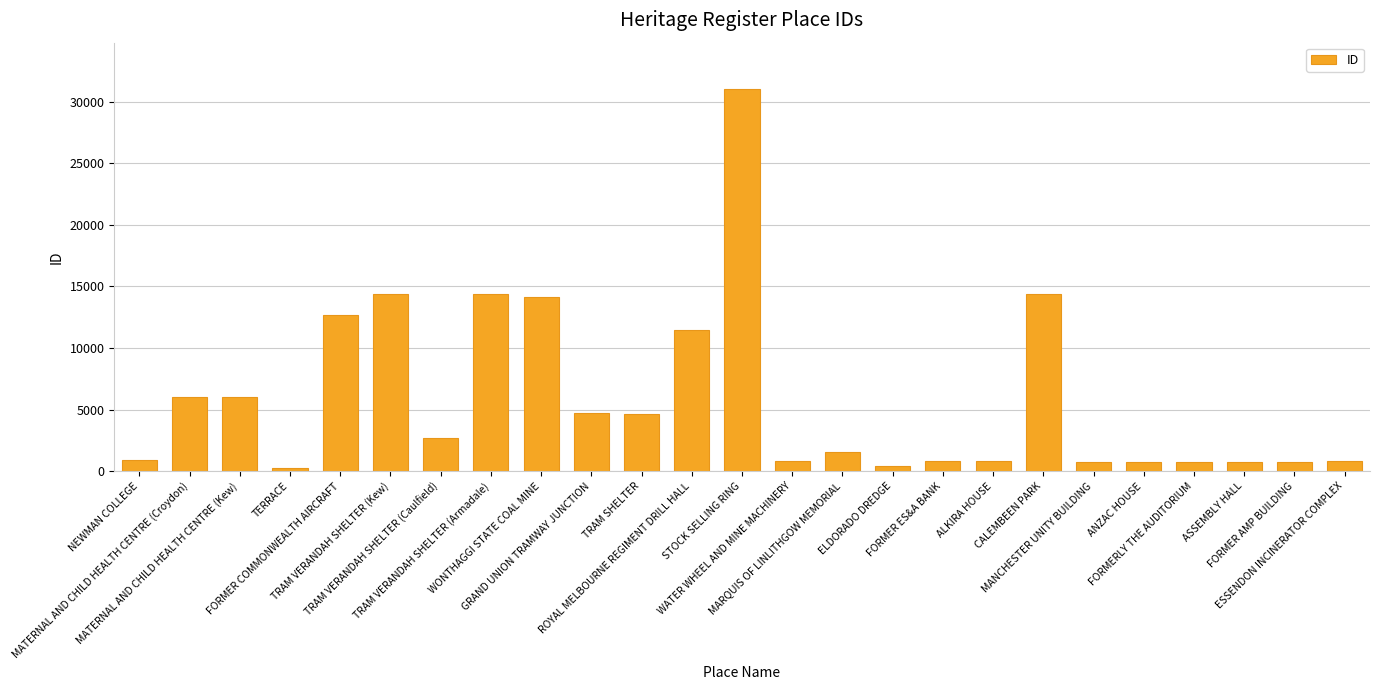

What is the difference between the maximum and minimum values?

30829